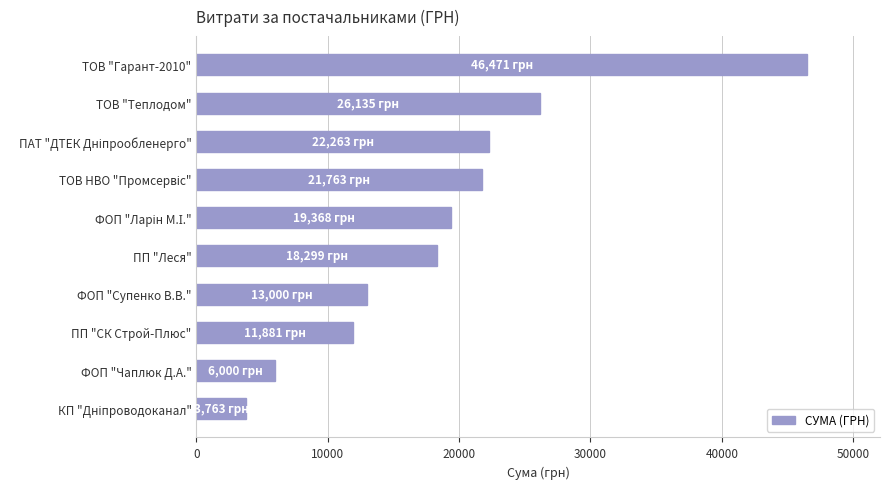

Between ПП "СК Строй-Плюс" and ТОВ "Гарант-2010", which is larger?

ТОВ "Гарант-2010"